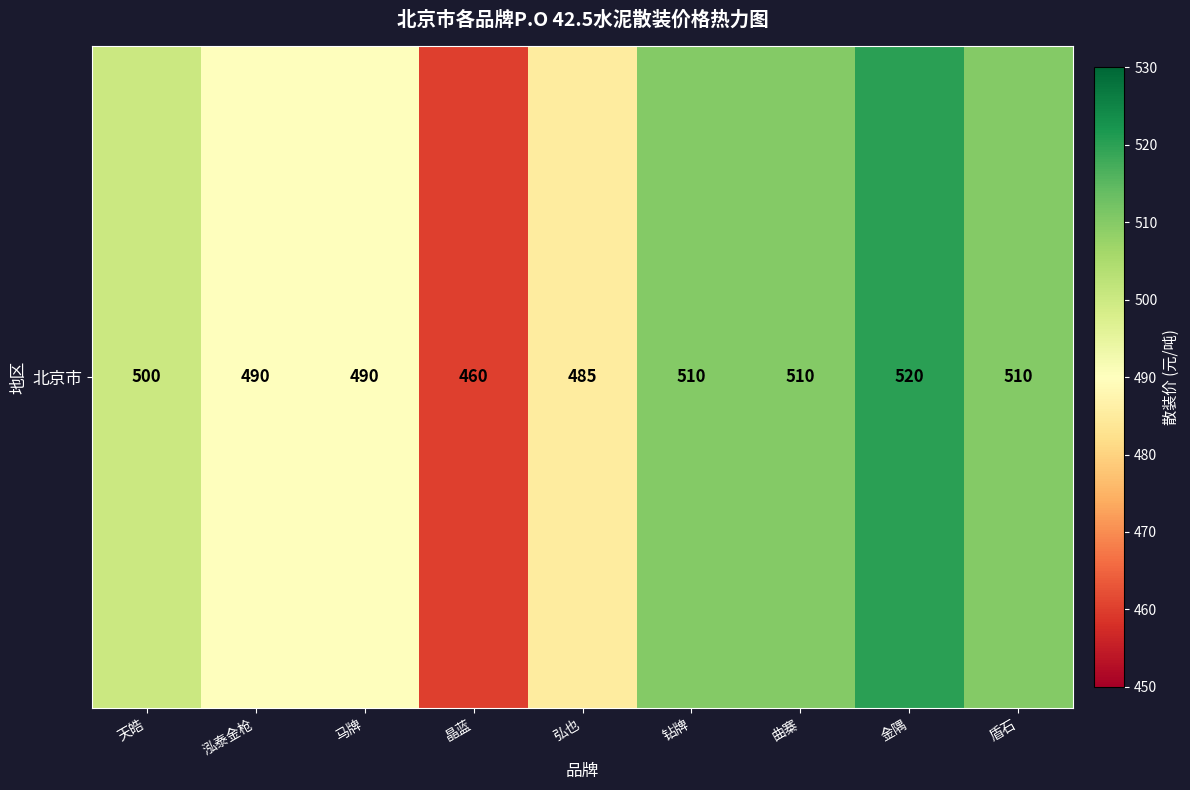

What is the smallest value displayed?

460